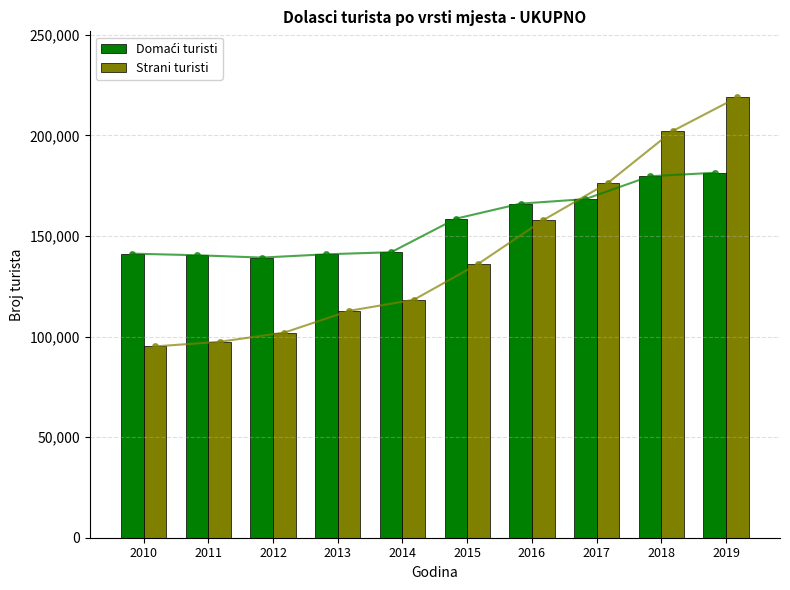

At which label does Strani turisti reach its peak?

2019